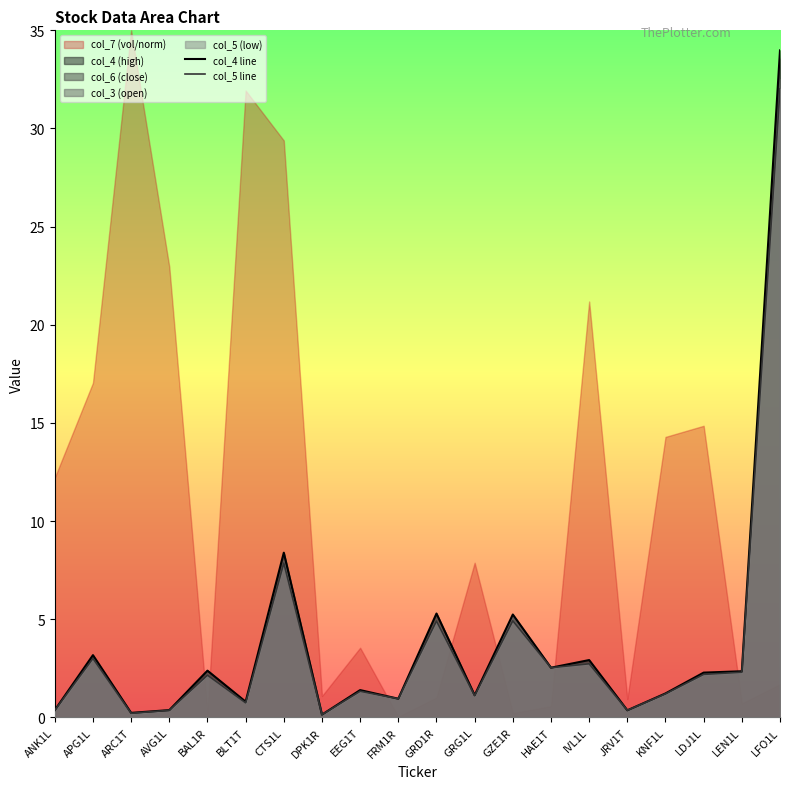

What is the maximum value for col_5 line?

32.0